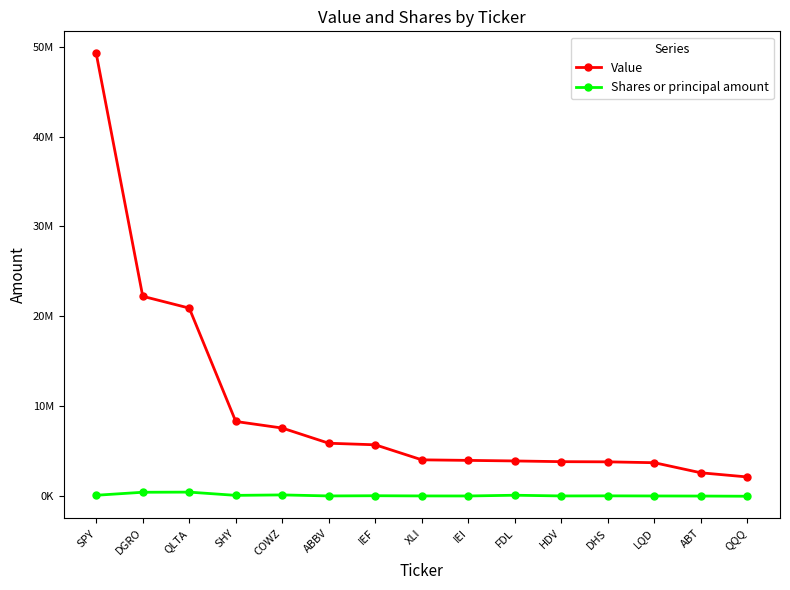

What is the sum of all Value values?

148069596